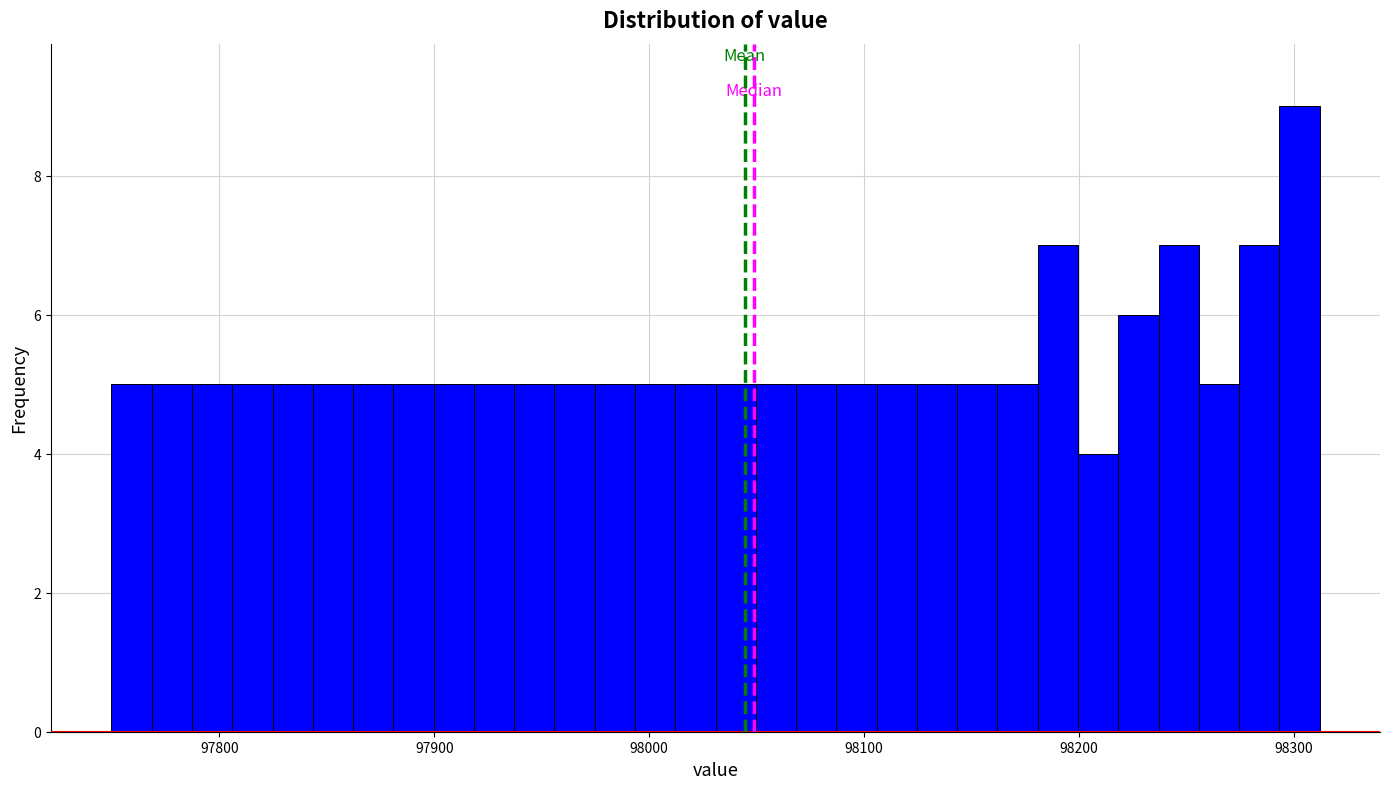

Read against the x-axis, roughly where is the centre of the tallest bar?

98300